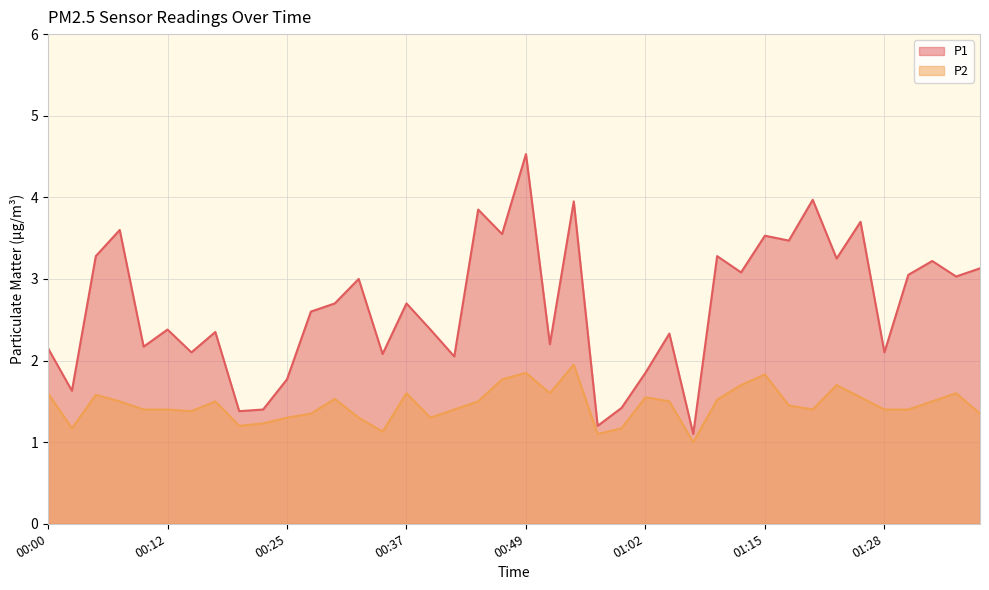

Reading left to right, what are all the values shown in this chart?

P1: 2.1	1.6	3.3	3.6	2.2	2.4	2.1	2.4	1.4	1.4	1.8	2.6	2.7	3.0	2.1	2.7	2.4	2.0	3.9	3.5	4.5	2.2	4.0	1.2	1.4	1.9	2.3	1.1	3.3	3.1	3.5	3.5	4.0	3.2	3.7	2.1	3.0	3.2	3.0	3.1
P2: 1.6	1.2	1.6	1.5	1.4	1.4	1.4	1.5	1.2	1.2	1.3	1.4	1.5	1.3	1.1	1.6	1.3	1.4	1.5	1.8	1.9	1.6	1.9	1.1	1.2	1.6	1.5	1.0	1.5	1.7	1.8	1.4	1.4	1.7	1.6	1.4	1.4	1.5	1.6	1.4